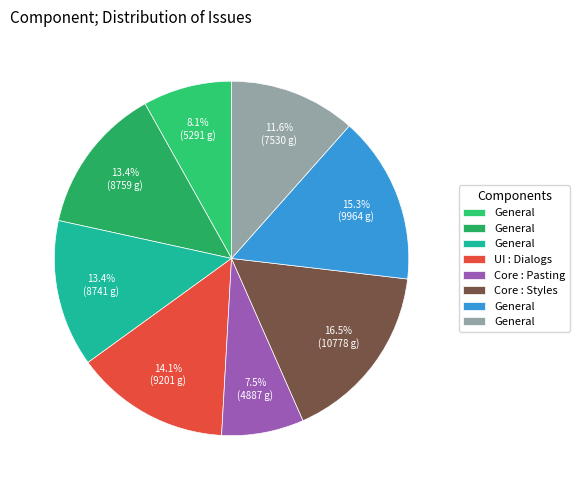

Count the number of slices in the pie.

8